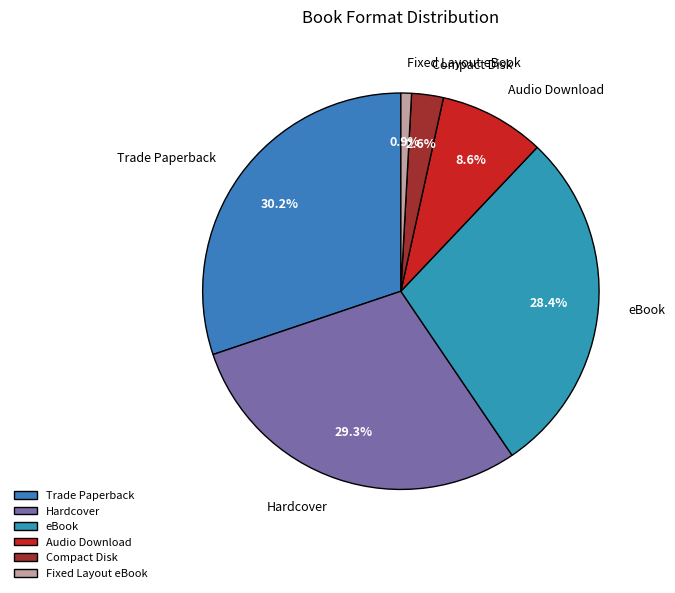

What percentage do Hardcover and Trade Paperback together represent?

59.5%